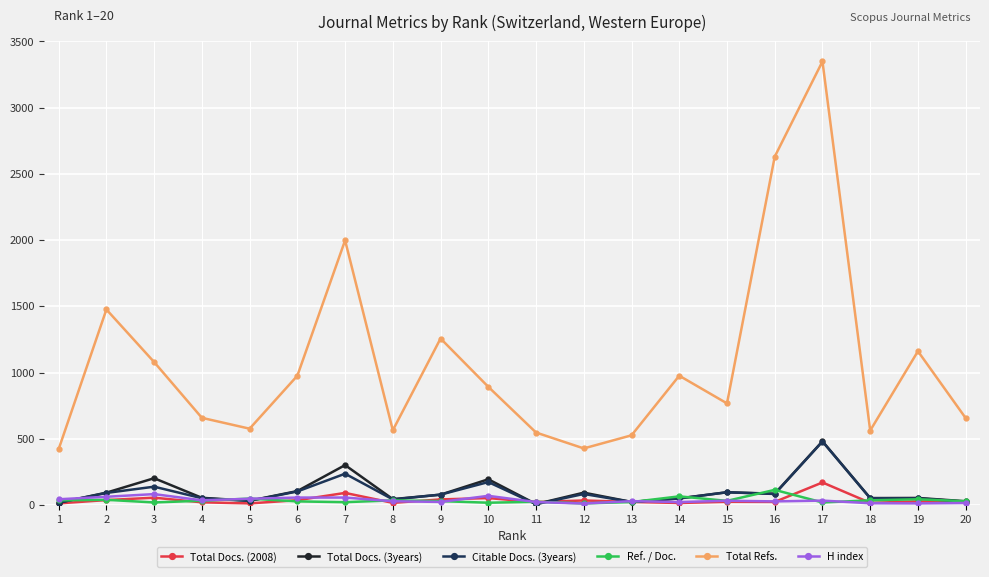

What is the value of the Ref. / Doc. point at the 14th from the left?

65